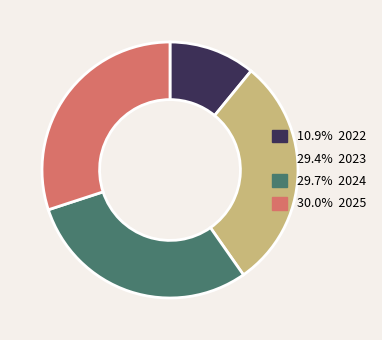

Is there any slice that represents more than half of the pie?

No